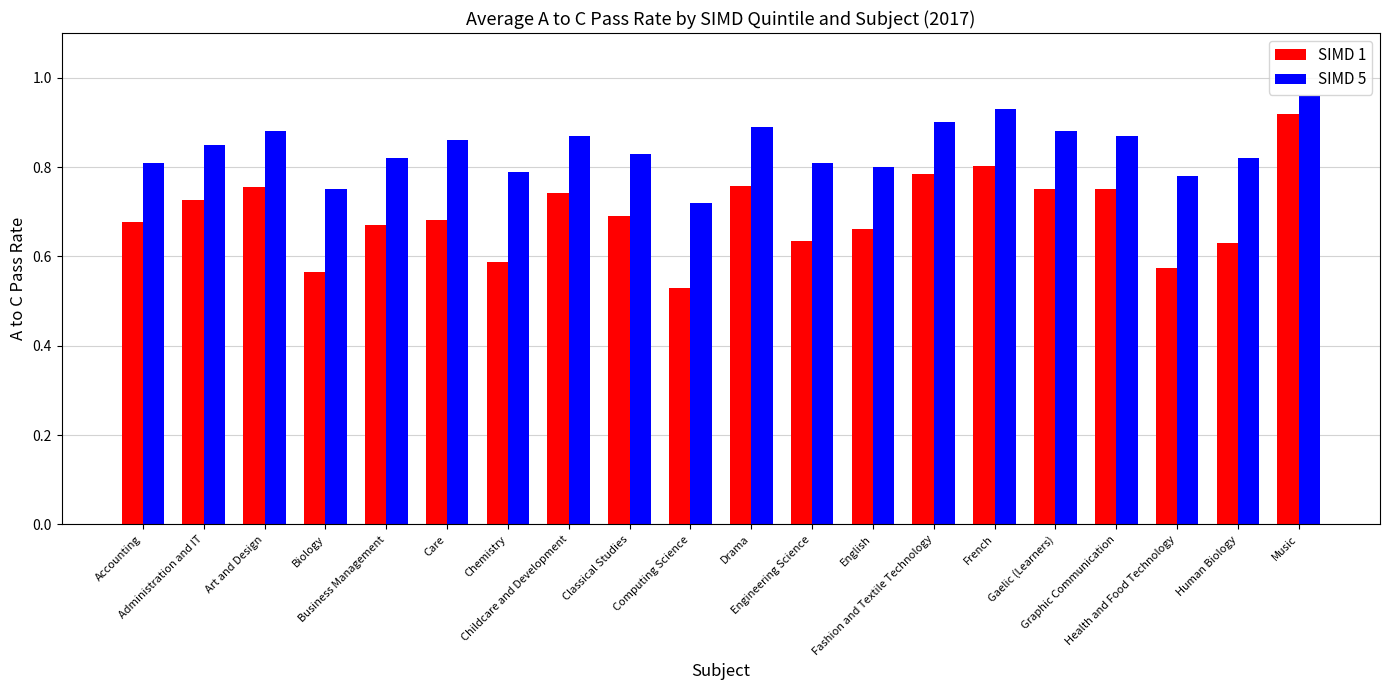

What position from the right is Music?

1